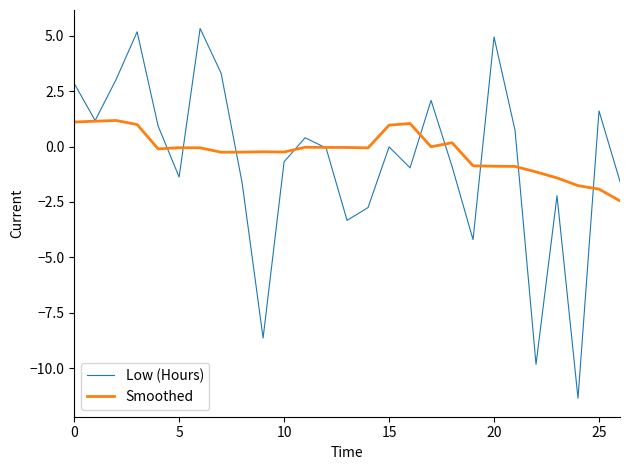

Does the chart display data point markers on the line(s)?

No